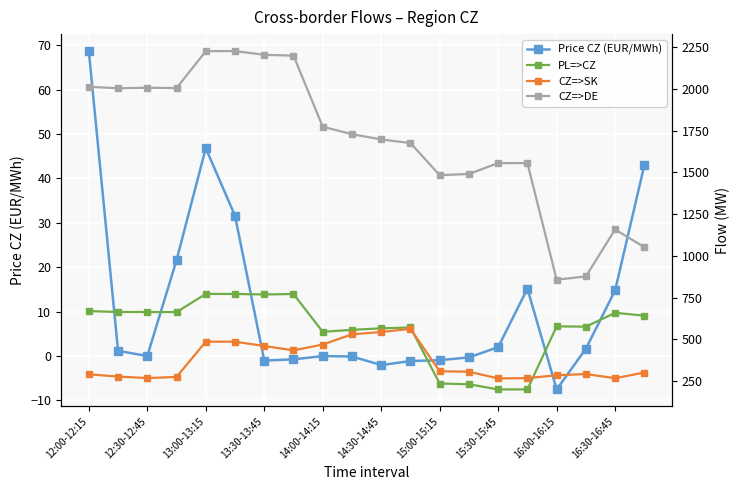

Which category has the highest value in the Price CZ (EUR/MWh) series?

12:00-12:15